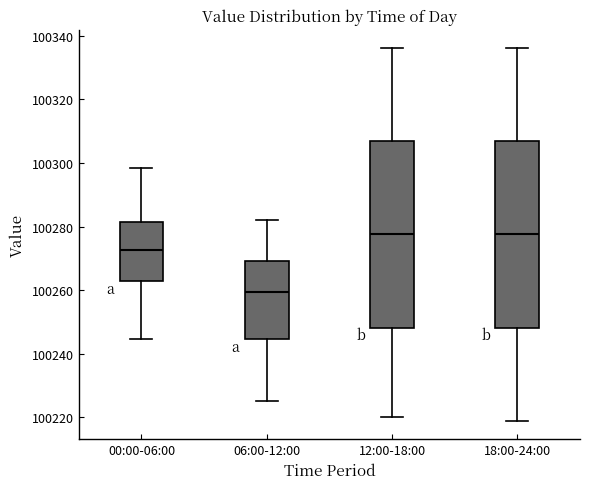

Reading left to right, read every box against the y-axis: the position of its median line, the range the box covers, and the ends of its whiskers. The values are not printed on the chart, so give them approximately, as read against the axis.

00:00-06:00: median 100272, box 100262 to 100282, whiskers 100244 to 100298
06:00-12:00: median 100260, box 100244 to 100270, whiskers 100226 to 100282
12:00-18:00: median 100278, box 100248 to 100306, whiskers 100220 to 100336
18:00-24:00: median 100278, box 100248 to 100306, whiskers 100220 to 100336